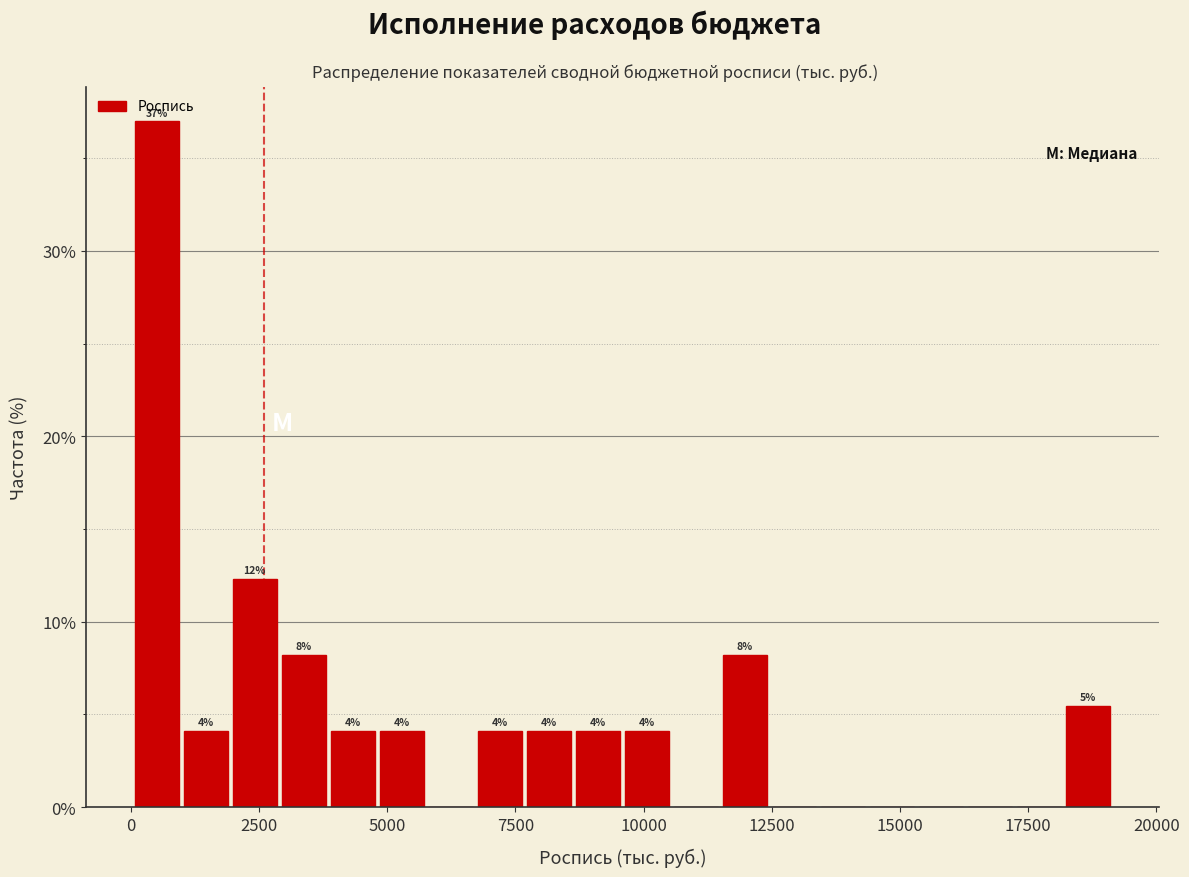

Read against the x-axis, roughly where is the centre of the tallest bar?

500